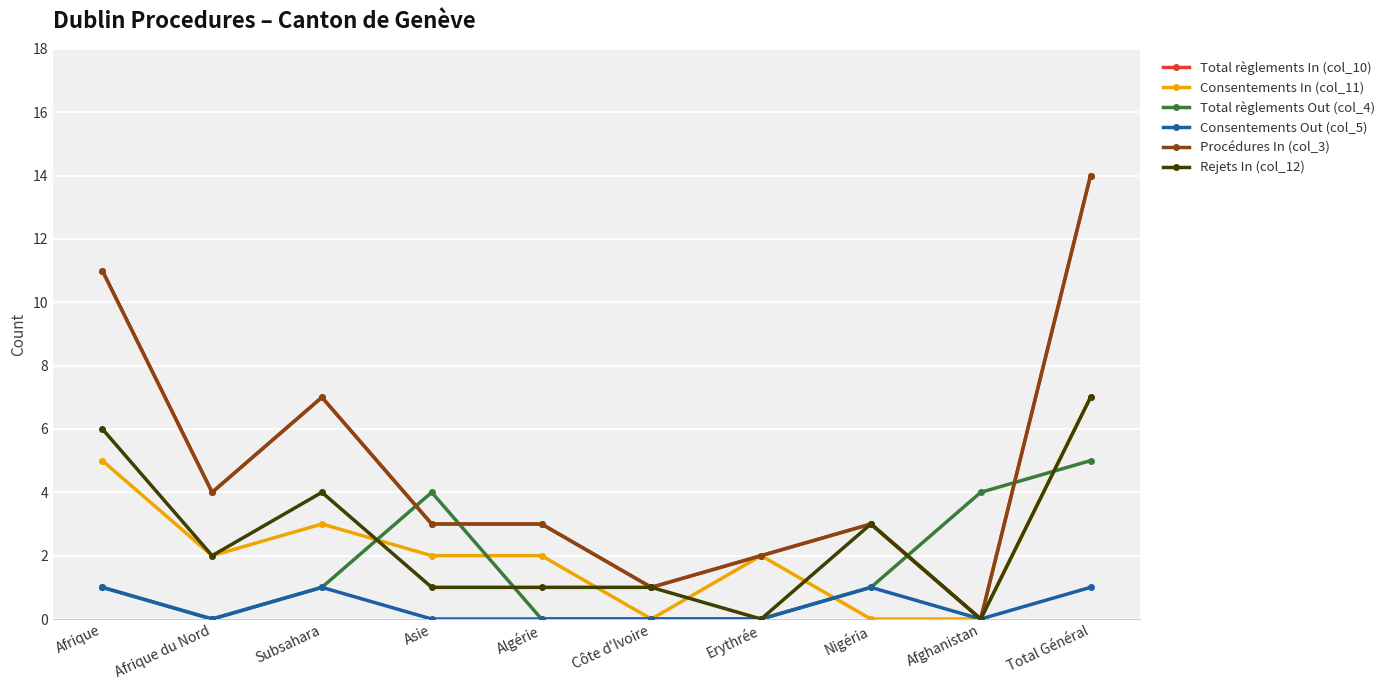

At which category is the sum across all series the highest?

Total Général